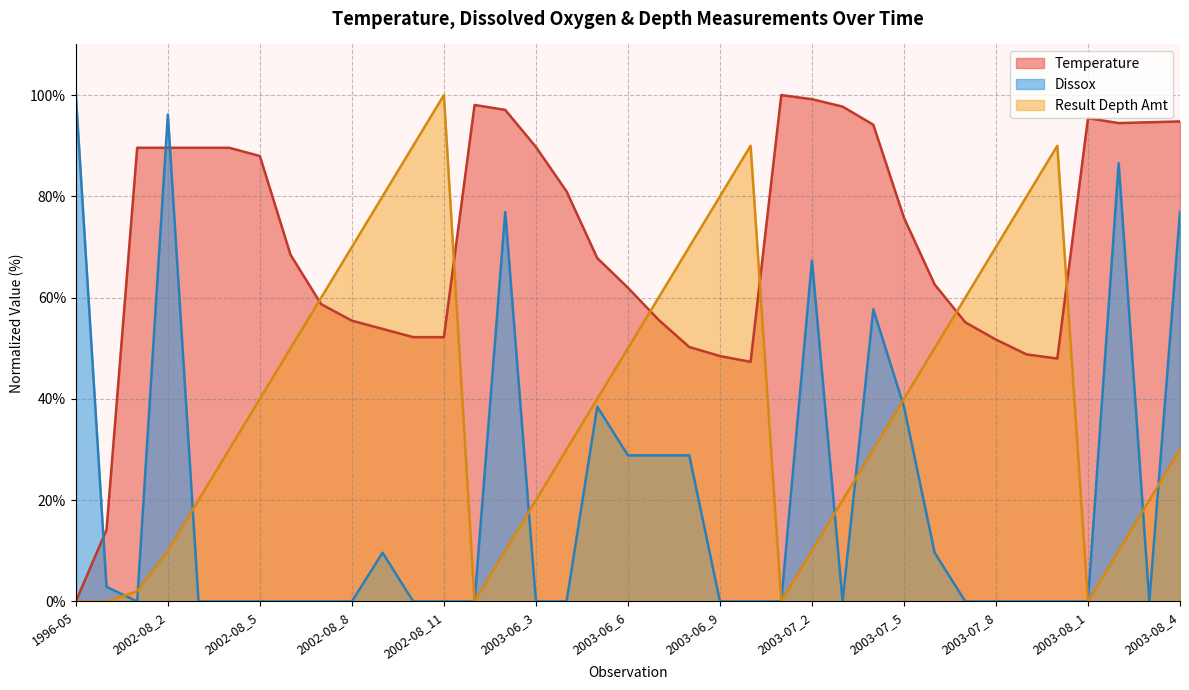

What is the highest value of the Result Depth Amt series?

100.0